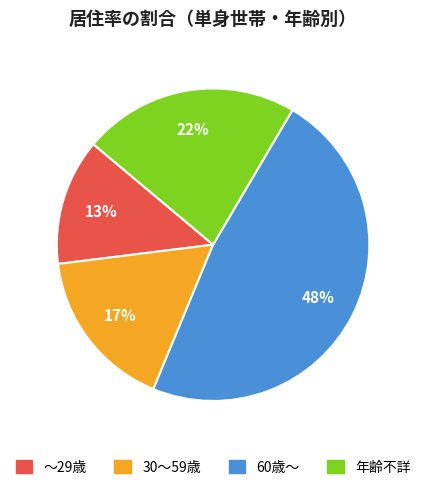

How many segments does this pie chart have?

4